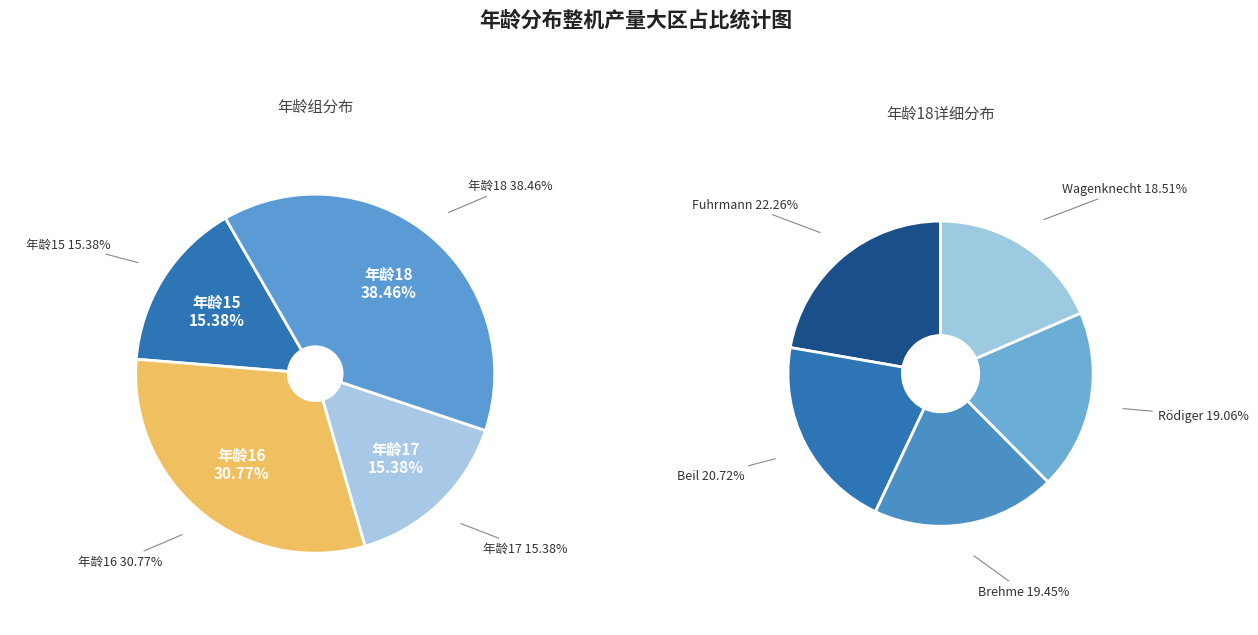

Approximately how many times larger is the value at 16 compared to 18?

0.8